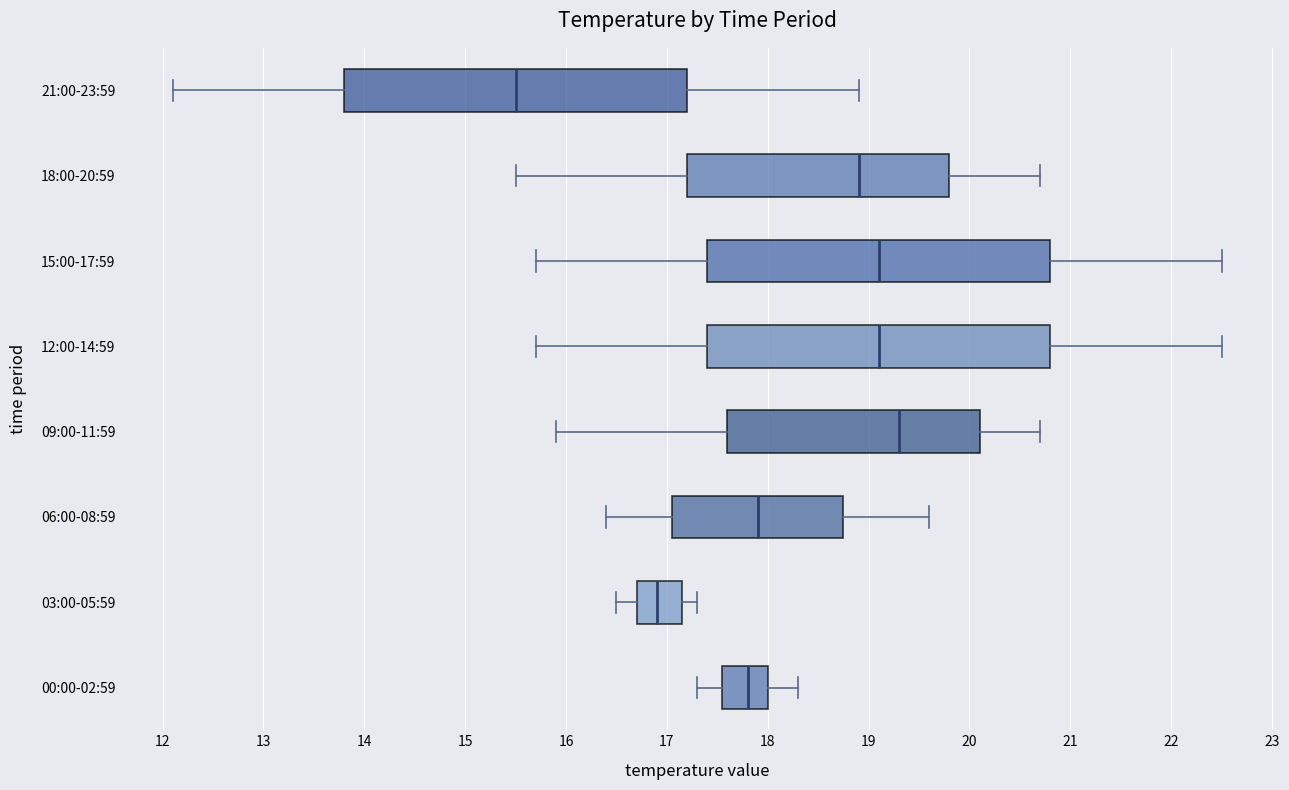

Reading bottom to top, read every box against the x-axis: the position of its median line, the range the box covers, and the ends of its whiskers. The values are not printed on the chart, so give them approximately, as read against the axis.

00:00-02:59: median 17.8, box 17.6 to 18.0, whiskers 17.3 to 18.3
03:00-05:59: median 16.9, box 16.7 to 17.2, whiskers 16.5 to 17.3
06:00-08:59: median 17.9, box 17.1 to 18.8, whiskers 16.4 to 19.6
09:00-11:59: median 19.3, box 17.6 to 20.1, whiskers 15.9 to 20.7
12:00-14:59: median 19.1, box 17.4 to 20.8, whiskers 15.7 to 22.5
15:00-17:59: median 19.1, box 17.4 to 20.8, whiskers 15.7 to 22.5
18:00-20:59: median 18.9, box 17.2 to 19.8, whiskers 15.5 to 20.7
21:00-23:59: median 15.5, box 13.8 to 17.2, whiskers 12.1 to 18.9